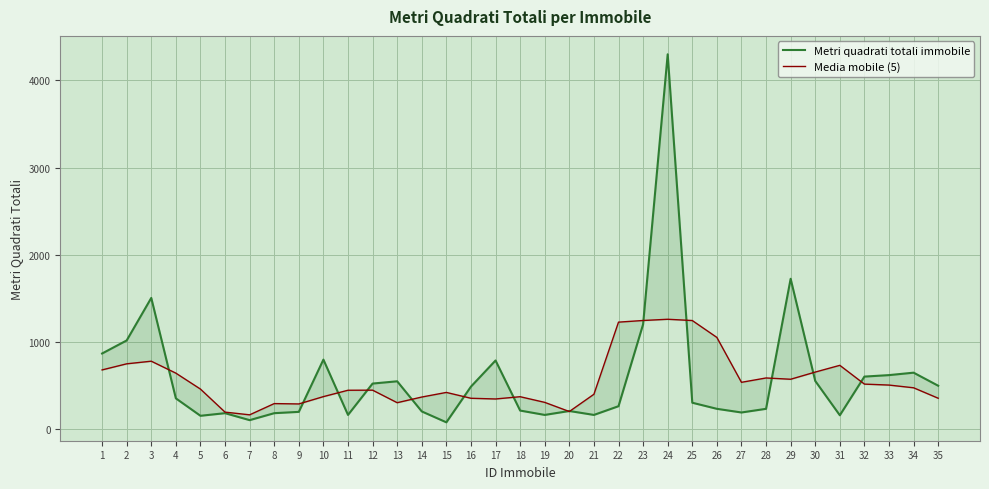

The Metri quadrati totali immobile series shows 46.8 at 8. True or false?

False